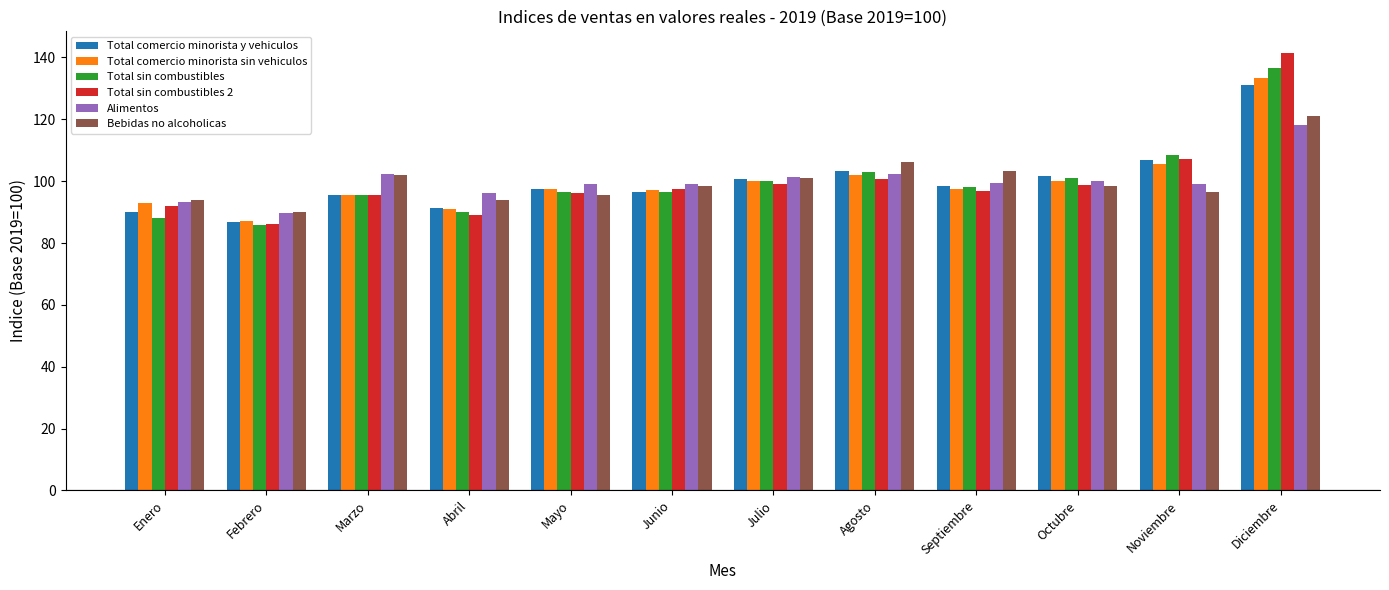

List the series in order of their peak value, highest first.

Total sin combustibles 2, Total sin combustibles, Total comercio minorista sin vehiculos, Total comercio minorista y vehiculos, Bebidas no alcoholicas, Alimentos